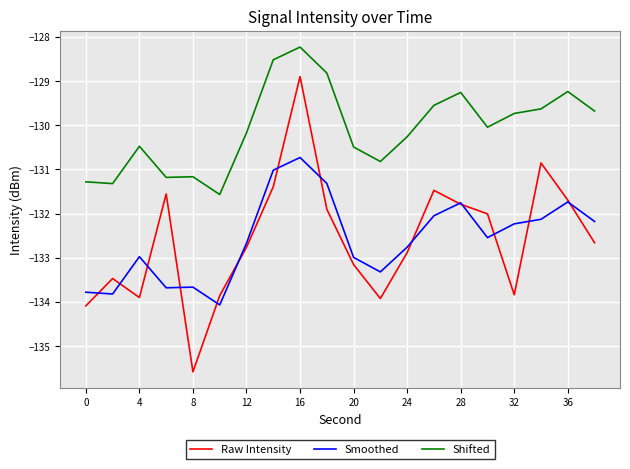

In Shifted, how many points are higher than both neighbors (excluding endpoints)?

5